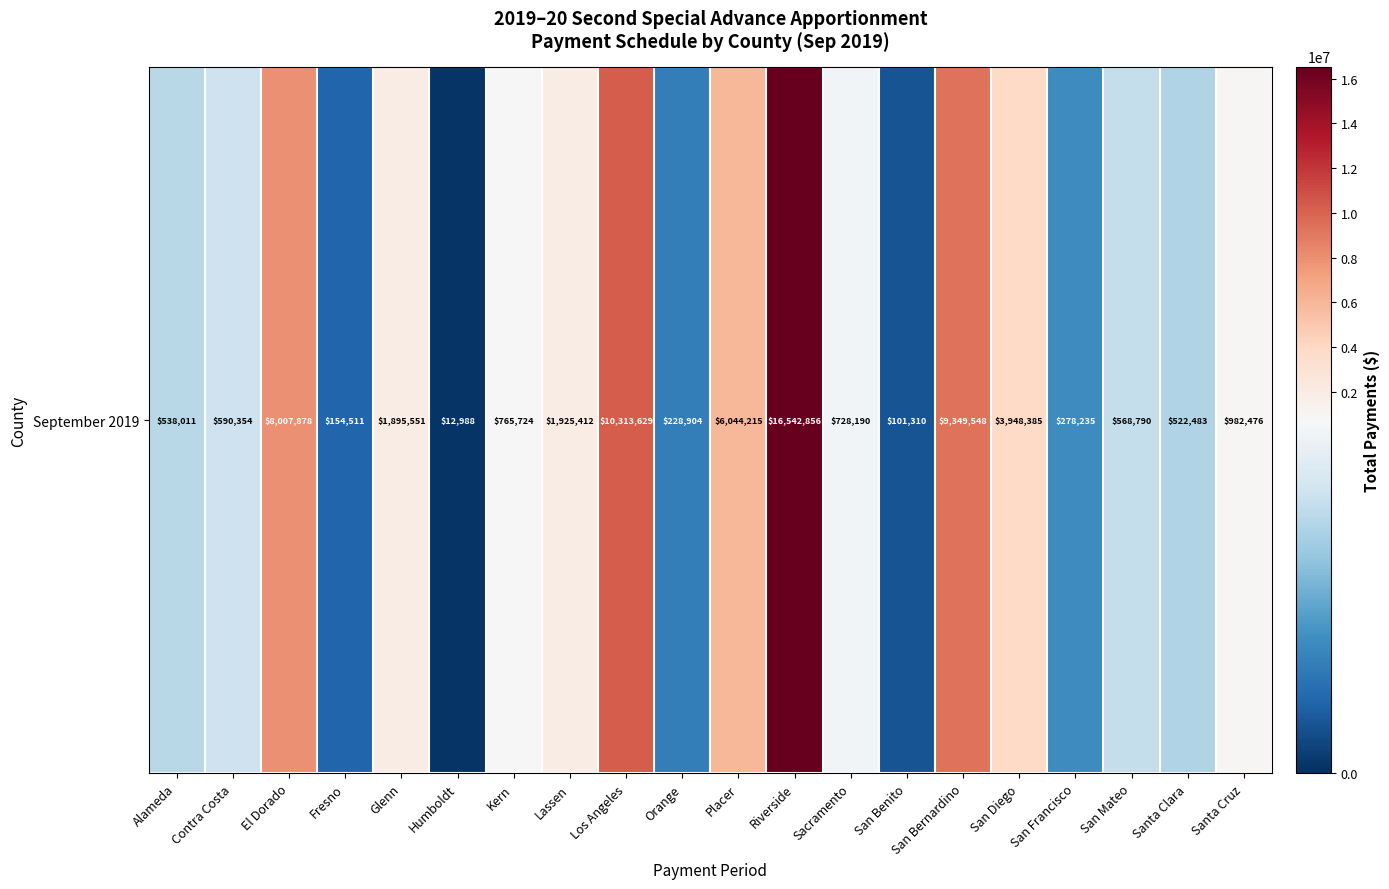

Rank the categories by value from lowest to highest.

Humboldt, San Benito, Fresno, Orange, San Francisco, Santa Clara, Alameda, San Mateo, Contra Costa, Sacramento, Kern, Santa Cruz, Glenn, Lassen, San Diego, Placer, El Dorado, San Bernardino, Los Angeles, Riverside